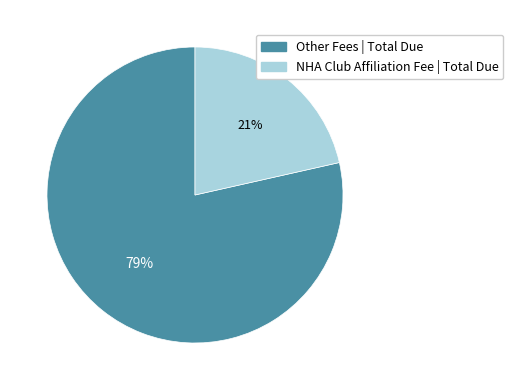

Is there a majority slice in this chart?

Yes